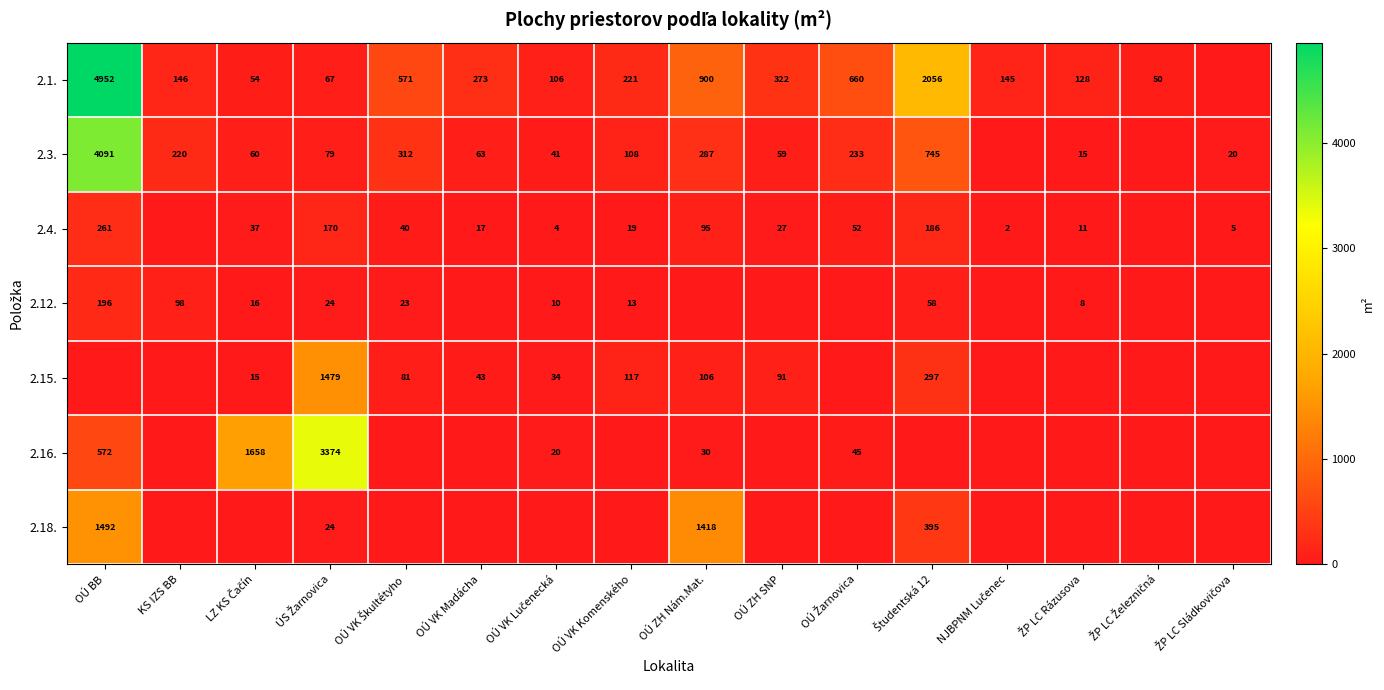

Count the number of categories in the chart.

16